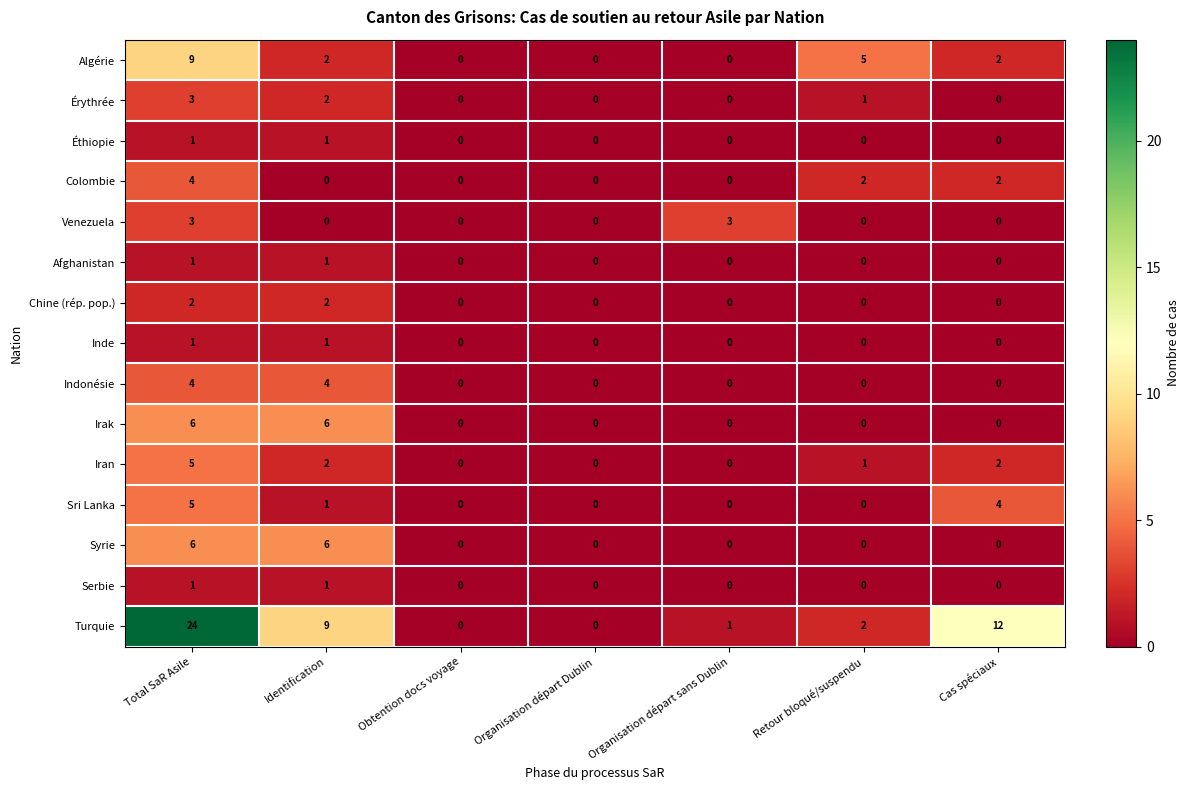

The value of Inde at Identification is 1. True or false?

True